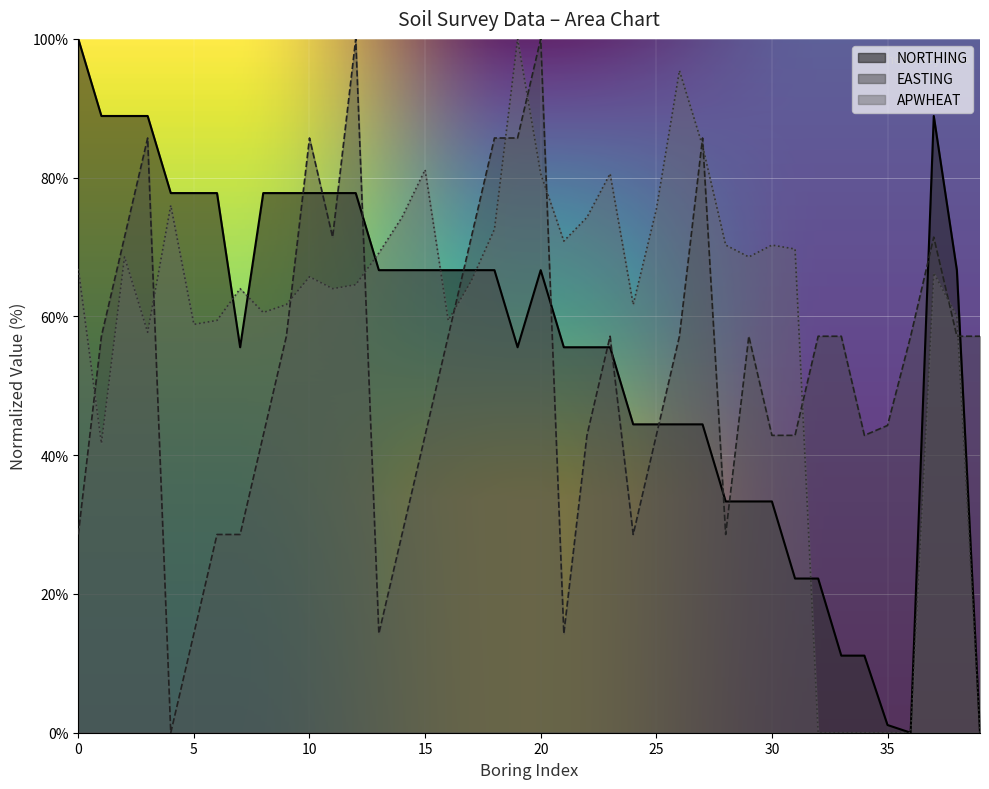

Between which two adjacent categories do NORTHING and APWHEAT first intersect?

8 and 22